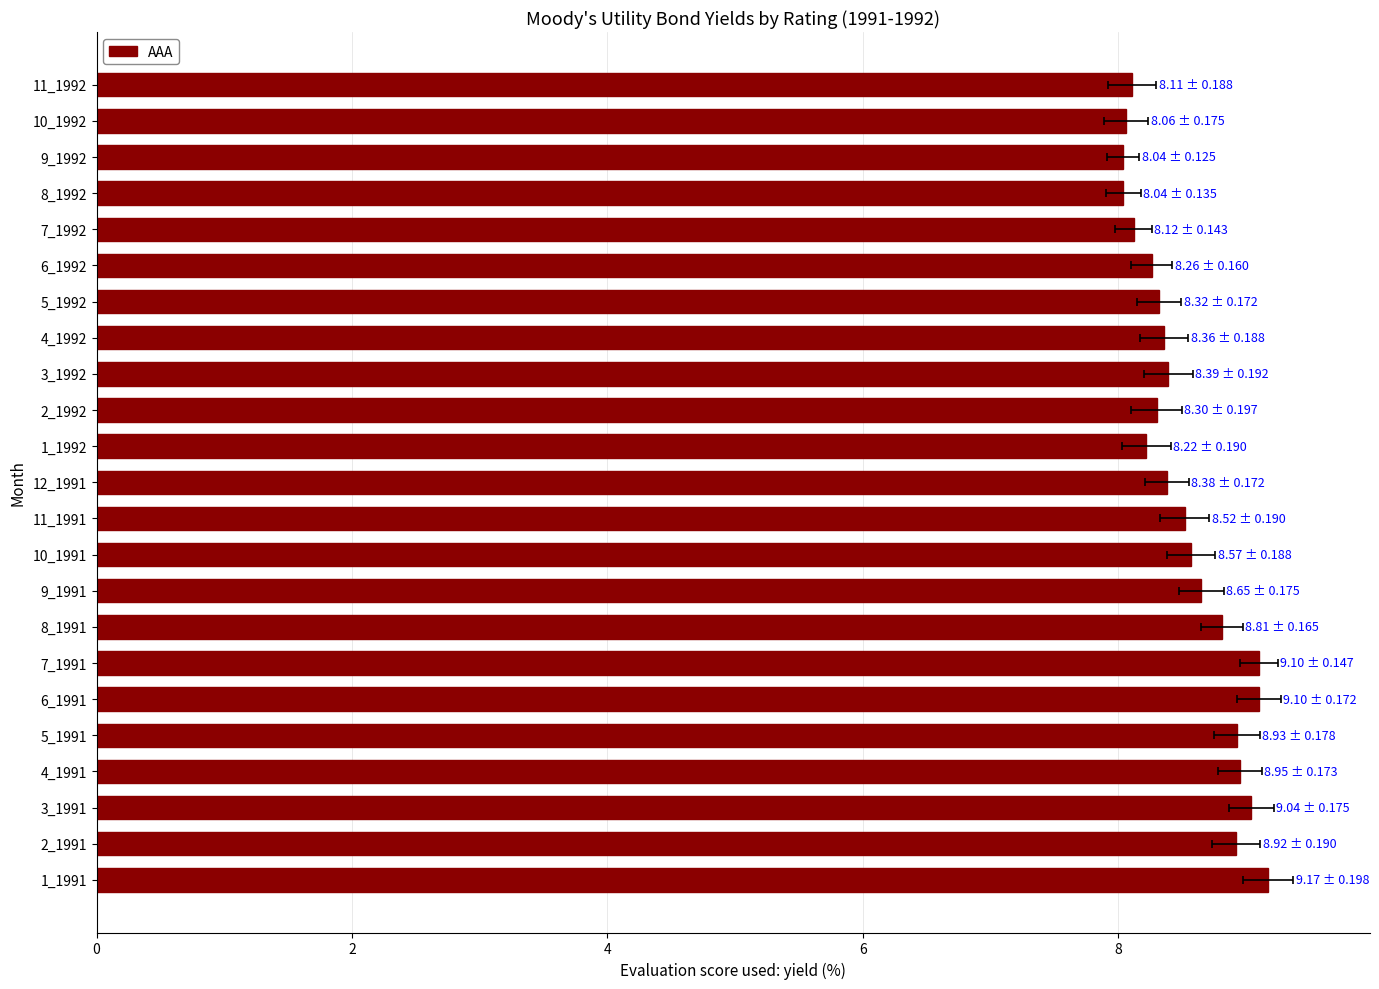

Reading right to left, what are all the values shown in this chart?

8.1	8.1	8.0	8.0	8.1	8.3	8.3	8.4	8.4	8.3	8.2	8.4	8.5	8.6	8.7	8.8	9.1	9.1	8.9	8.9	9.0	8.9	9.2